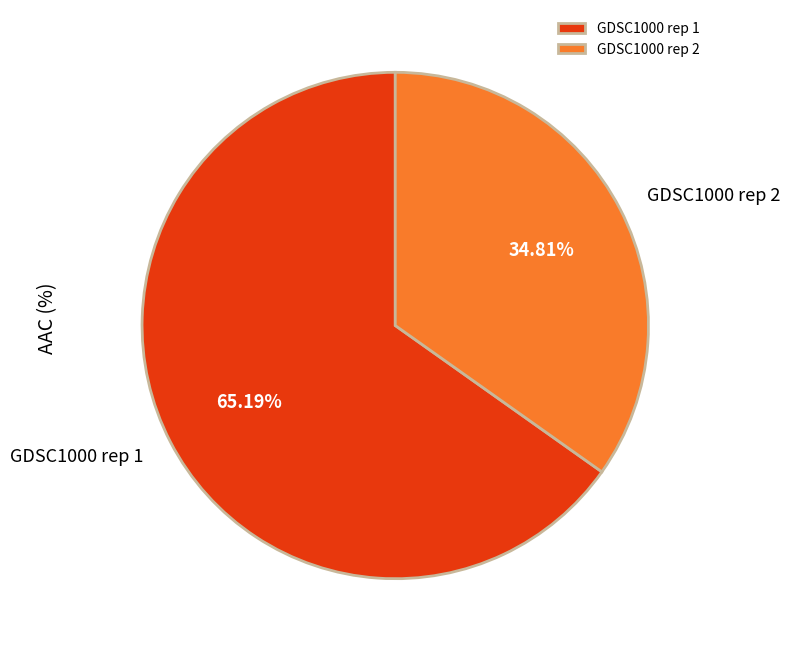

How many segments does this pie chart have?

2